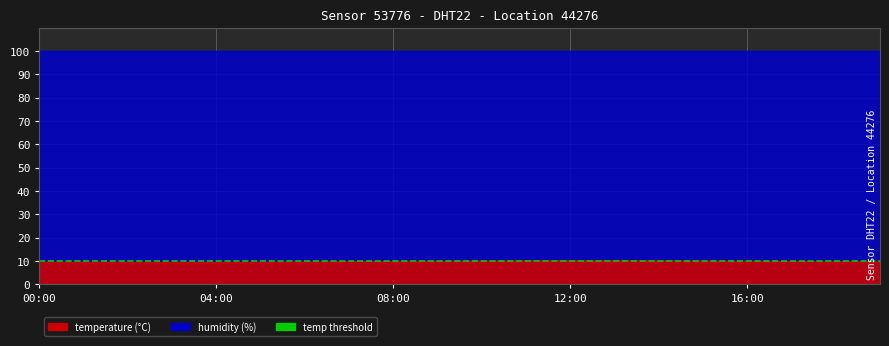

What is the difference between the values at 12:00 and 18:00?

0.5